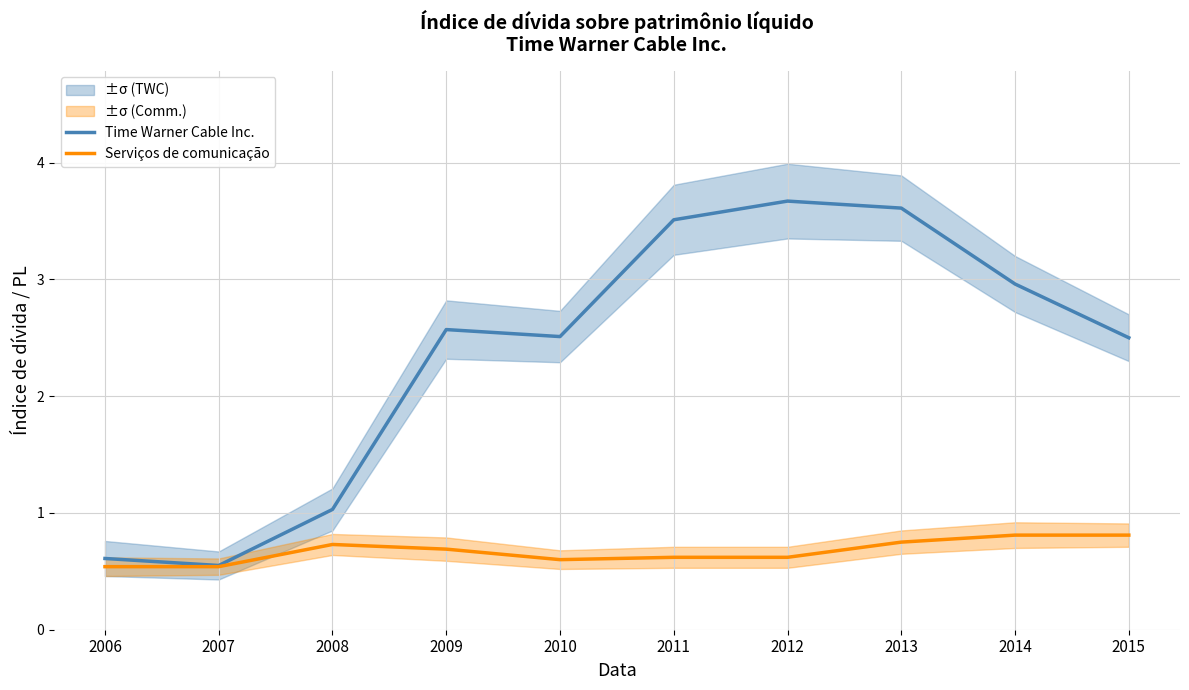

True or false: Time Warner Cable Inc. and Serviços de comunicação cross at least once.

False